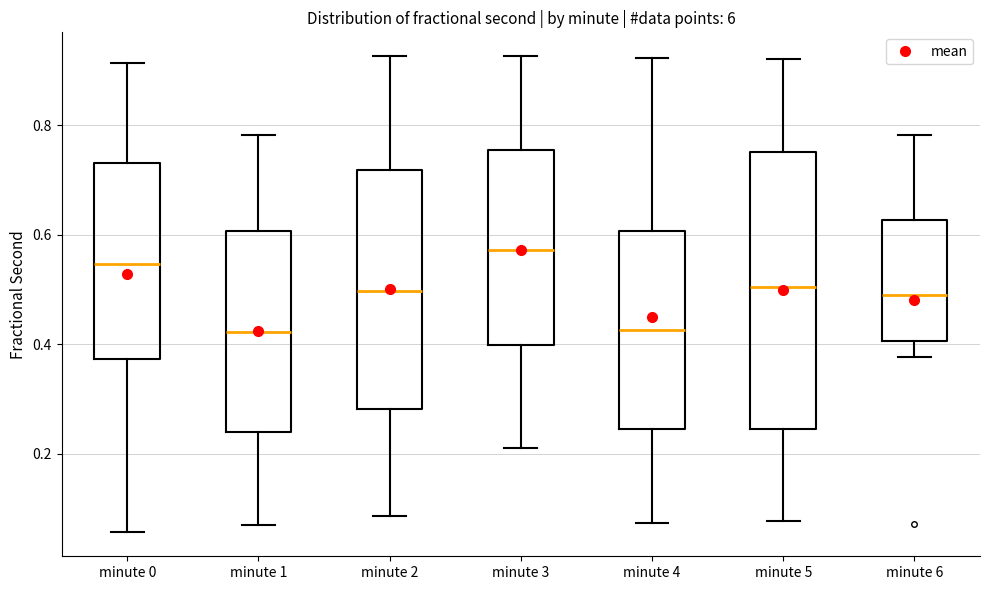

Reading left to right, read every box against the y-axis: the position of its median line, the range the box covers, and the ends of its whiskers. The values are not printed on the chart, so give them approximately, as read against the axis.

minute 0: median 0.54, box 0.38 to 0.74, whiskers 0.06 to 0.92
minute 1: median 0.42, box 0.24 to 0.60, whiskers 0.08 to 0.78
minute 2: median 0.50, box 0.28 to 0.72, whiskers 0.08 to 0.92
minute 3: median 0.58, box 0.40 to 0.76, whiskers 0.22 to 0.92
minute 4: median 0.42, box 0.24 to 0.60, whiskers 0.08 to 0.92
minute 5: median 0.50, box 0.24 to 0.76, whiskers 0.08 to 0.92
minute 6: median 0.50, box 0.40 to 0.62, whiskers 0.38 to 0.78